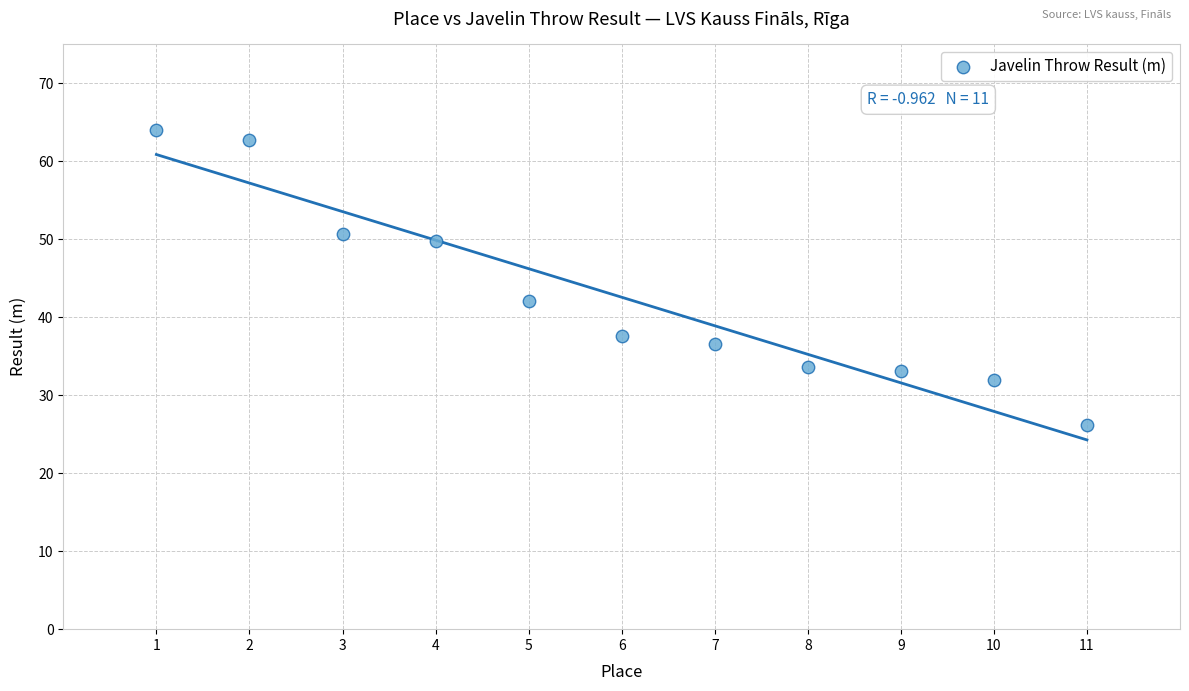

What is the average X value?

6.0